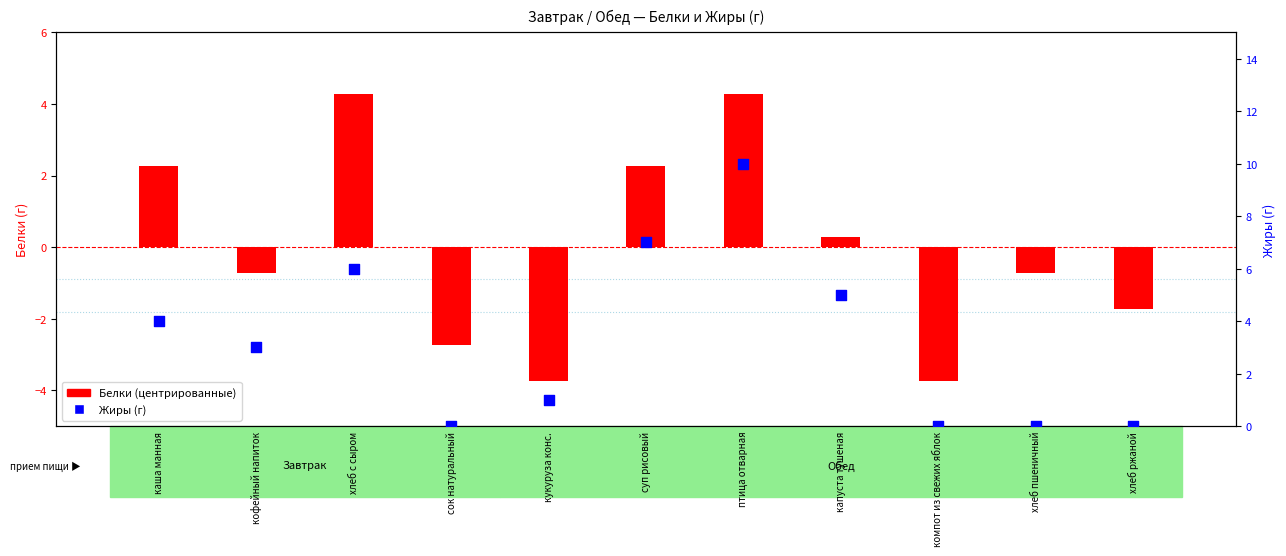

Which series has the largest total across all categories?

Жиры (г)